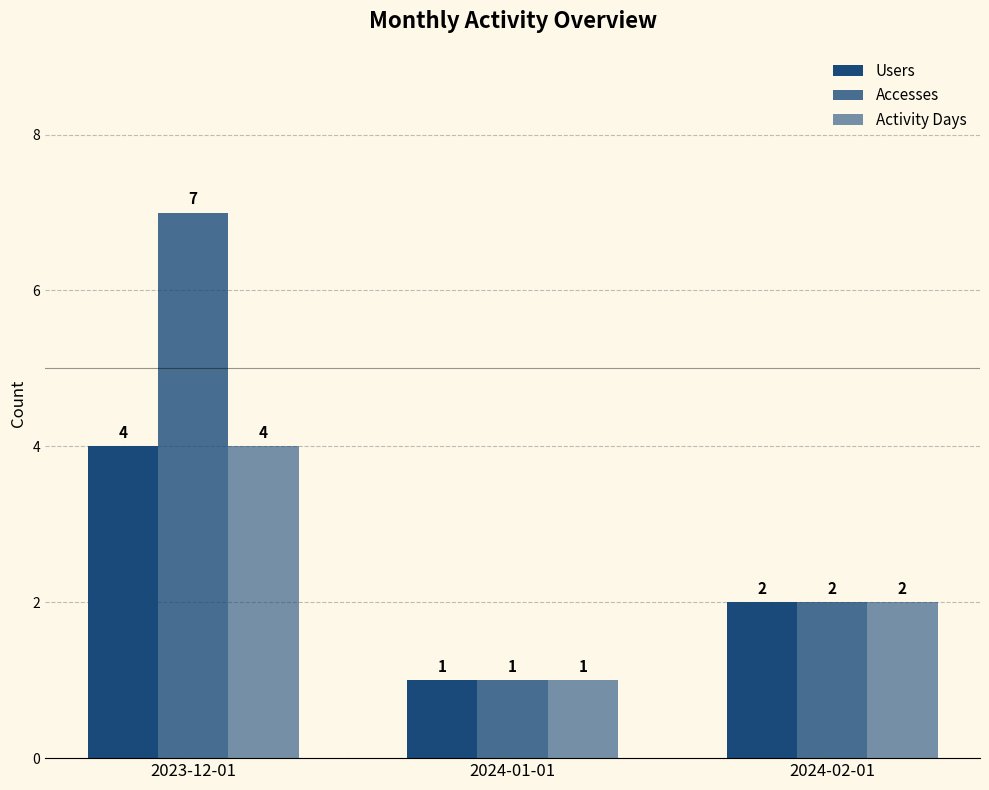

What is the label of the 3rd bar from the left?

2024-02-01